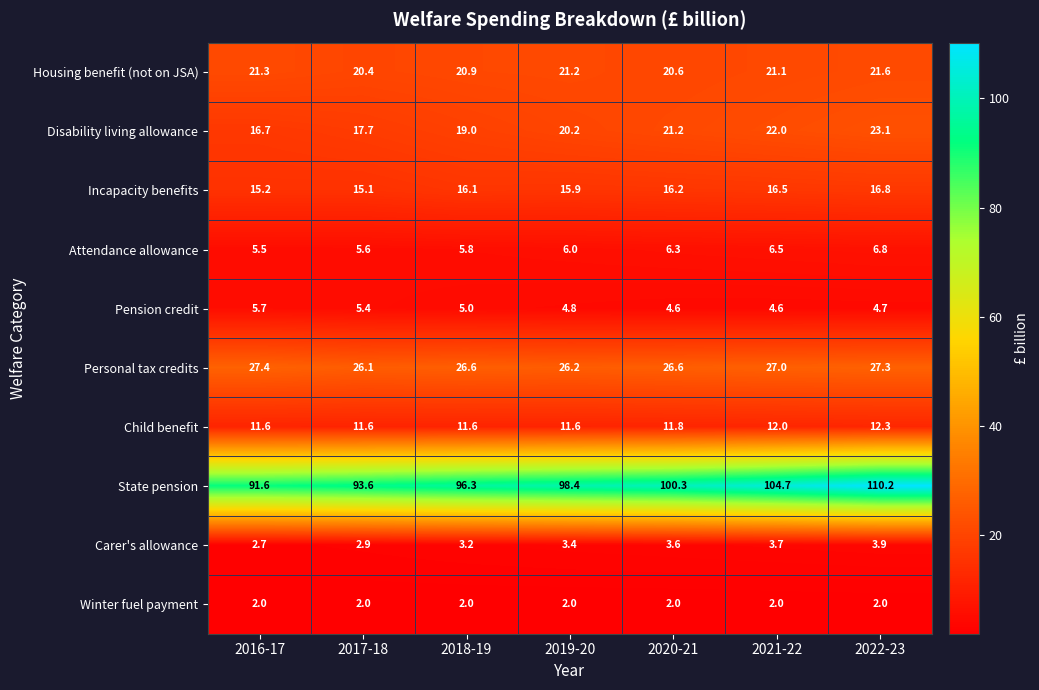

What is the difference between the second highest and minimum values in the Carer's allowance series?

1.0